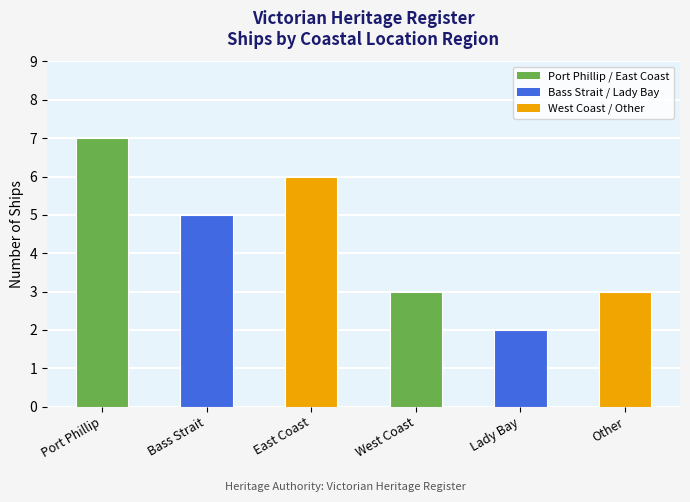

Which label corresponds to the smallest value in the chart?

Lady Bay